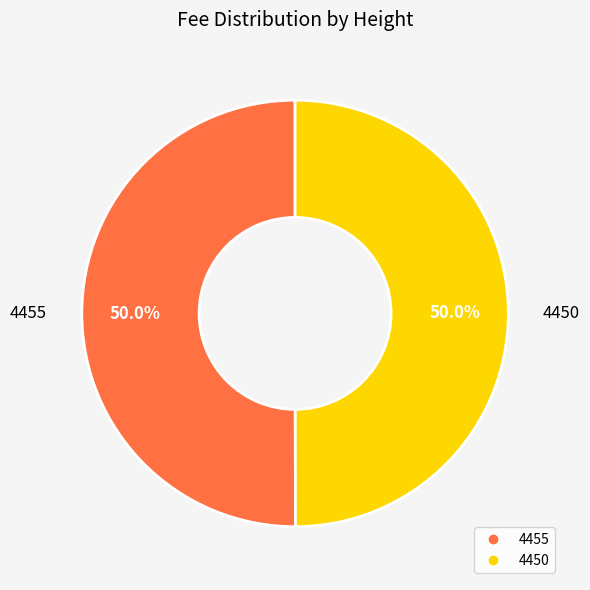

Approximately how many times larger is the value at 4455 compared to 4450?

1.0